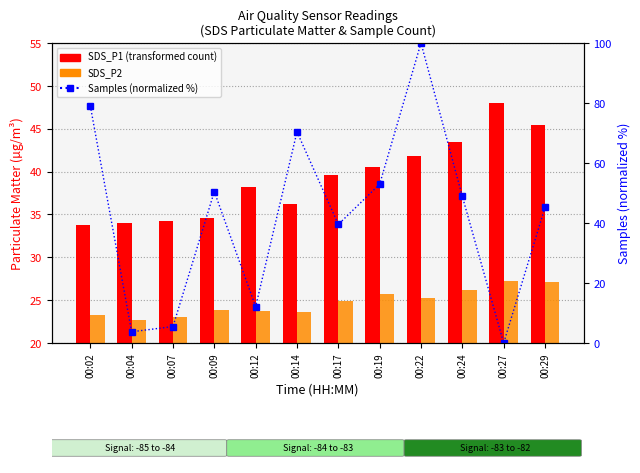

What is the value of the Samples (normalized %) bar at the 1st from the left?

79.1